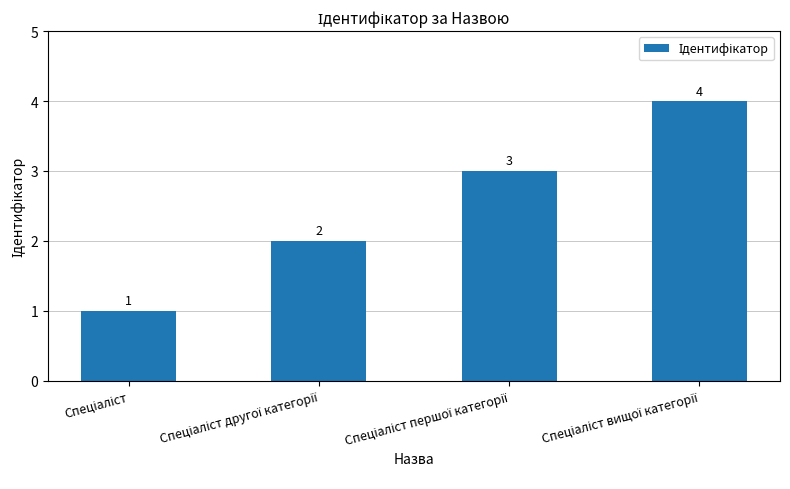

How many values are between 2 and 4?

3